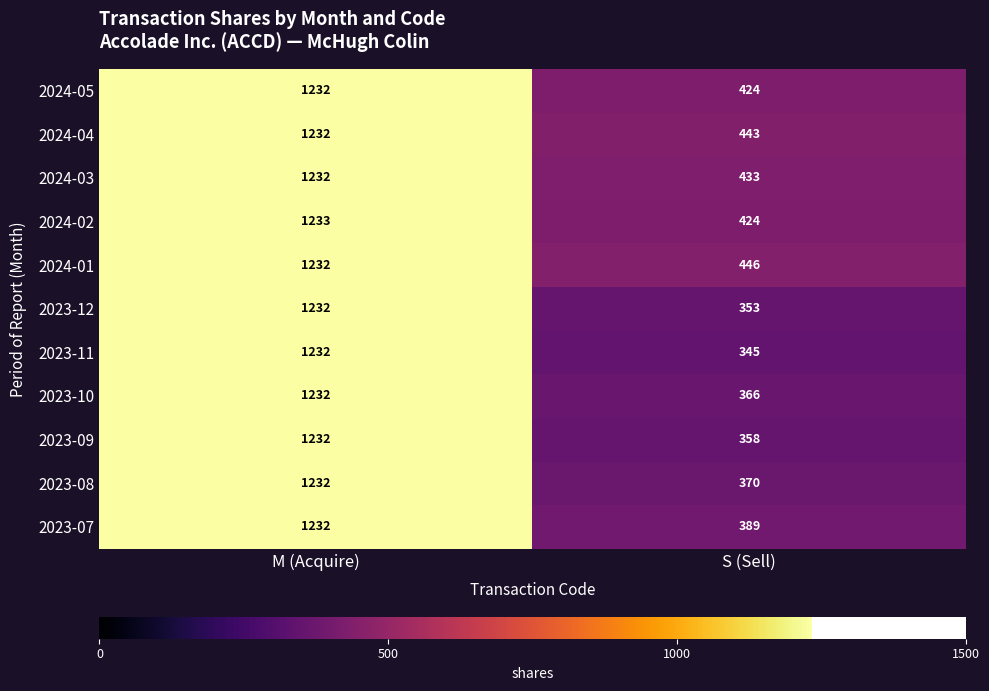

What is the approximate value of 2023-07 at M (Acquire), to the nearest 50?

1250